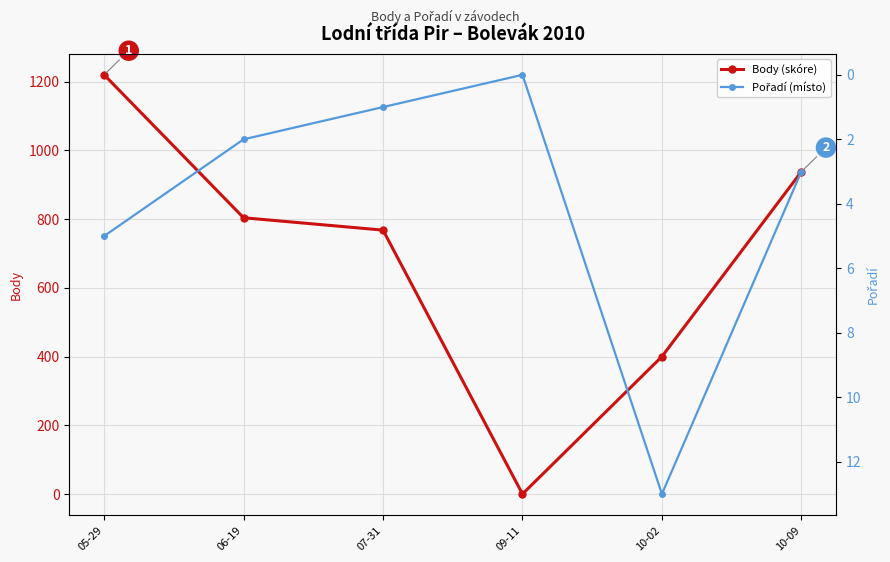

List the series in order of their overall mean, lowest first.

Pořadí (místo), Body (skóre)